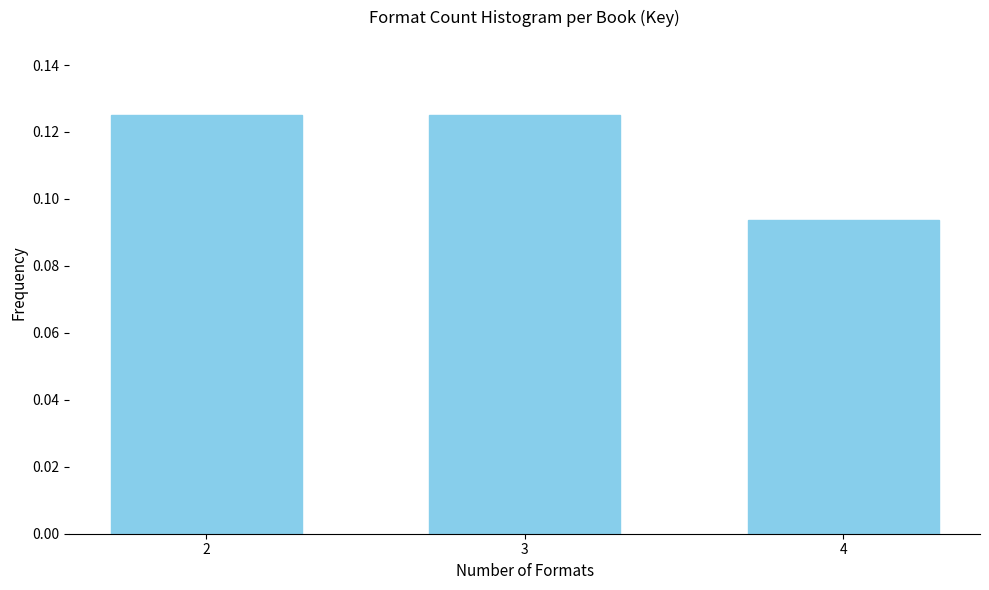

Count the values in the range 0 to 1.

3